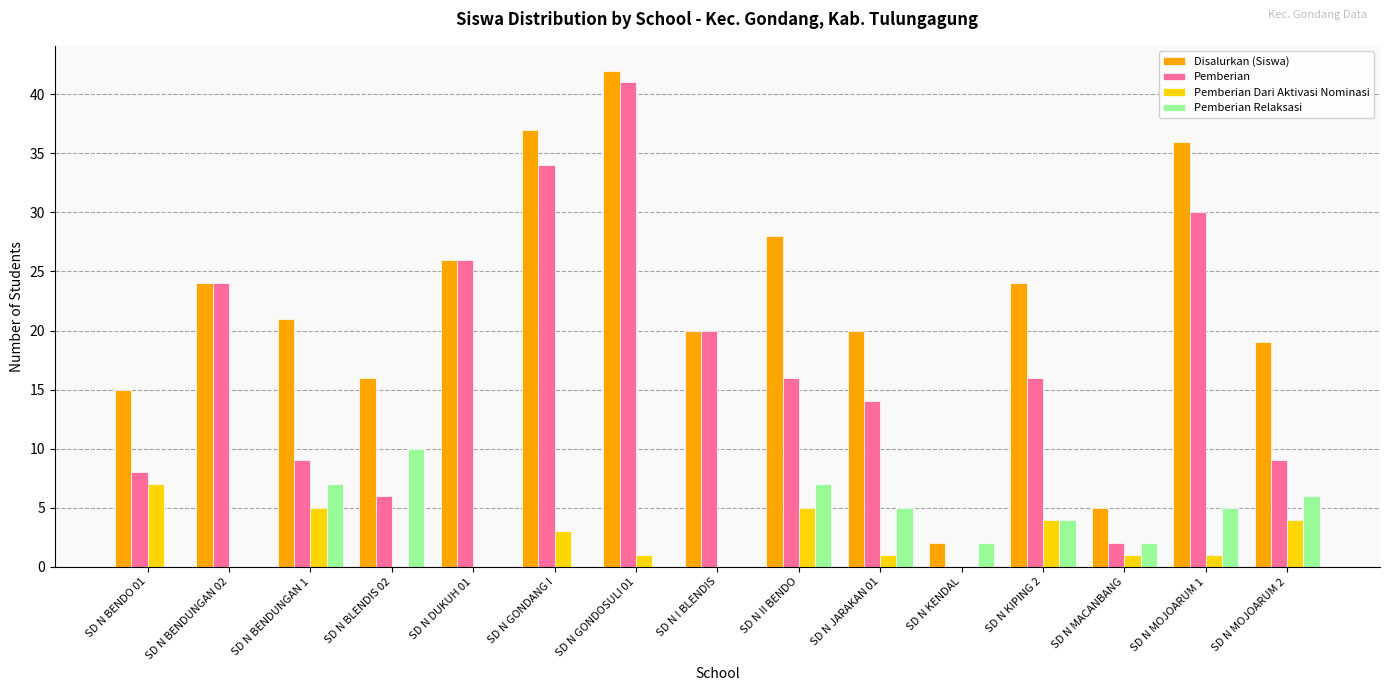

The Pemberian Dari Aktivasi Nominasi series shows 7 at SD N II BENDO. True or false?

False